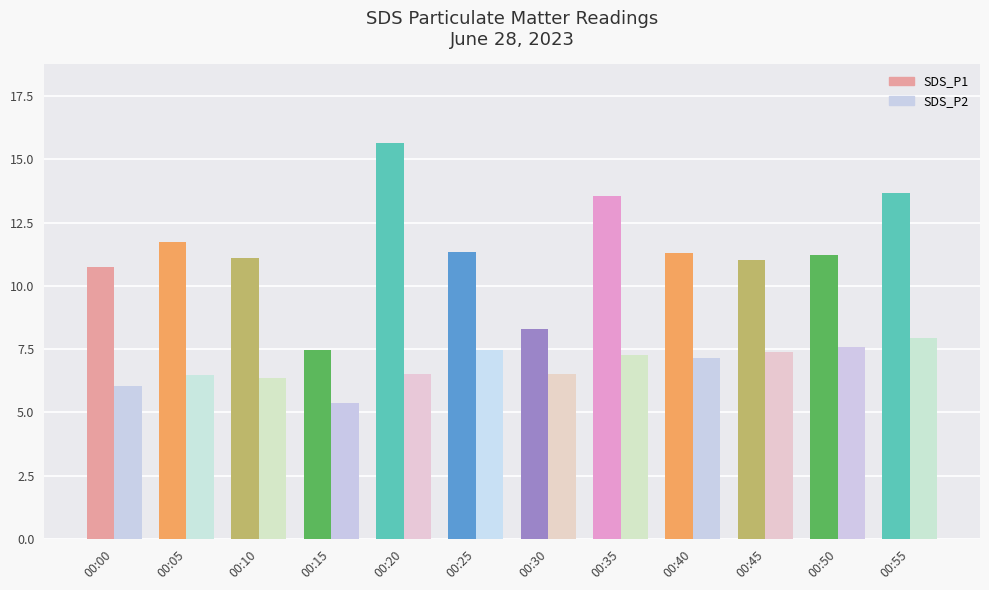

Which series has the largest range (max minus min)?

SDS_P1